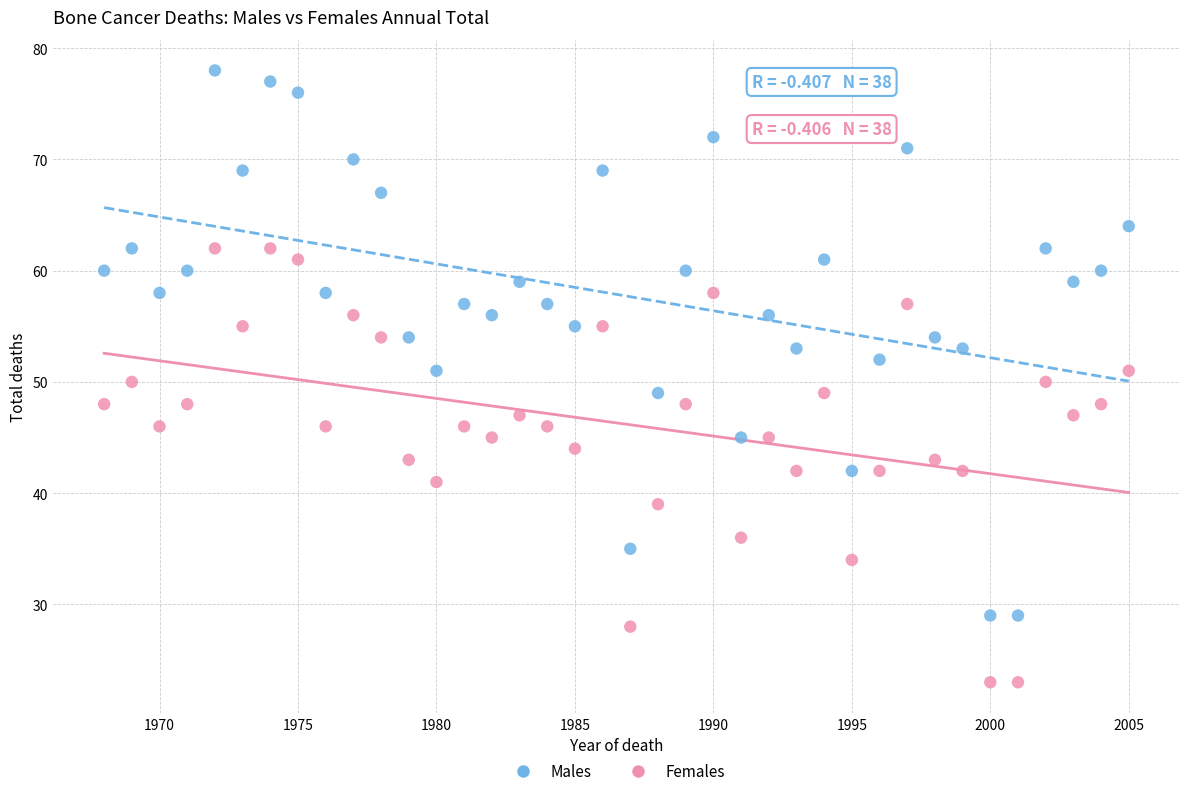

Which series has the largest Y range (max minus min)?

Males